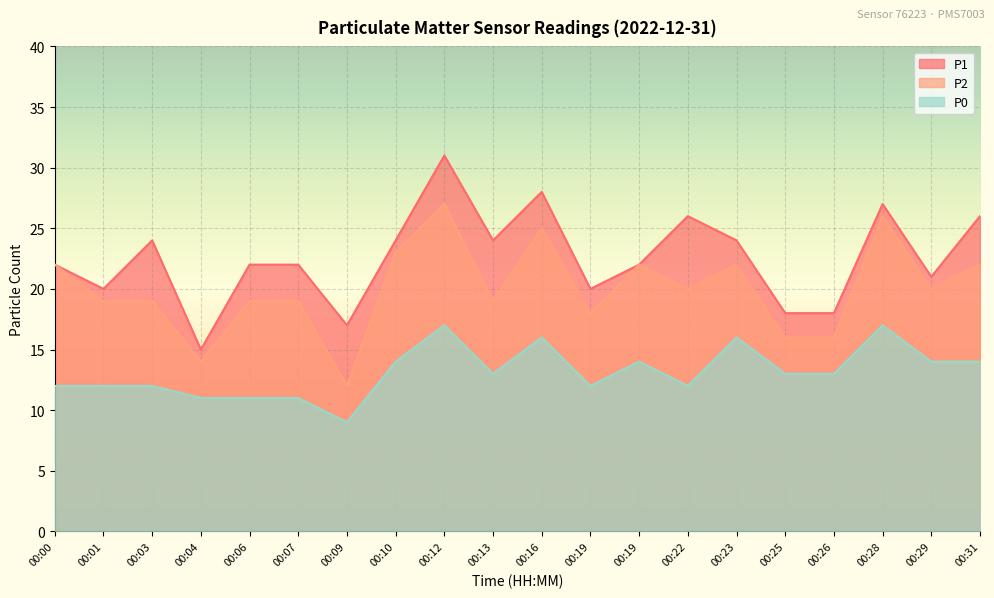

What is the maximum value for P1?

31